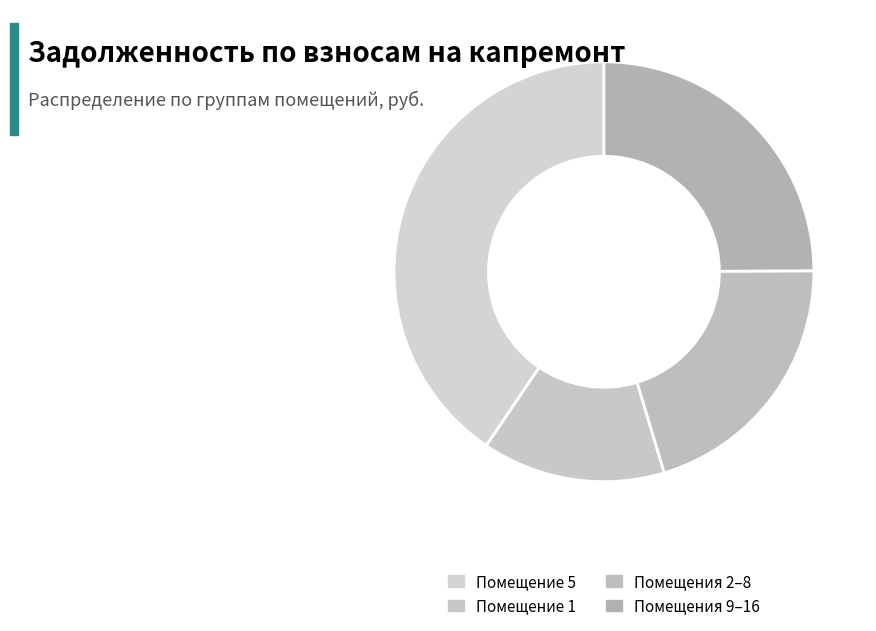

Is there any slice that represents more than half of the pie?

No